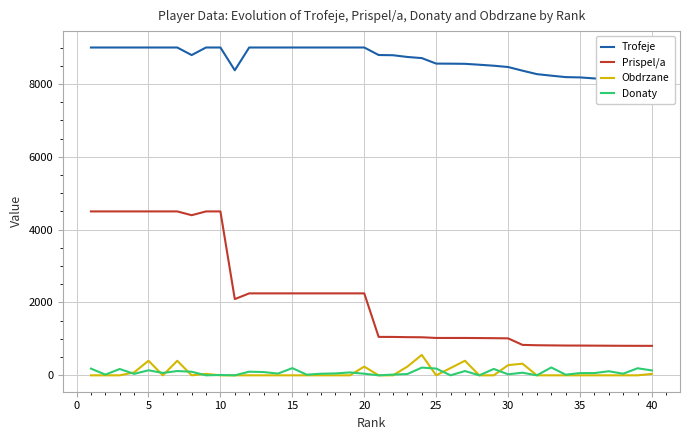

At how many categories does at least one series exceed 7991?

40